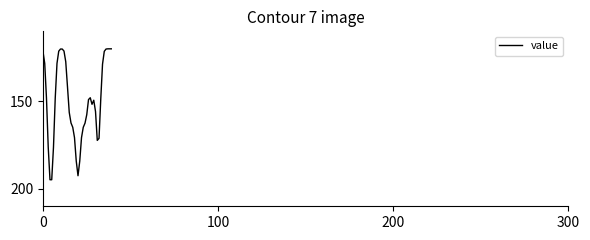

How many distinct data groups are displayed?

1